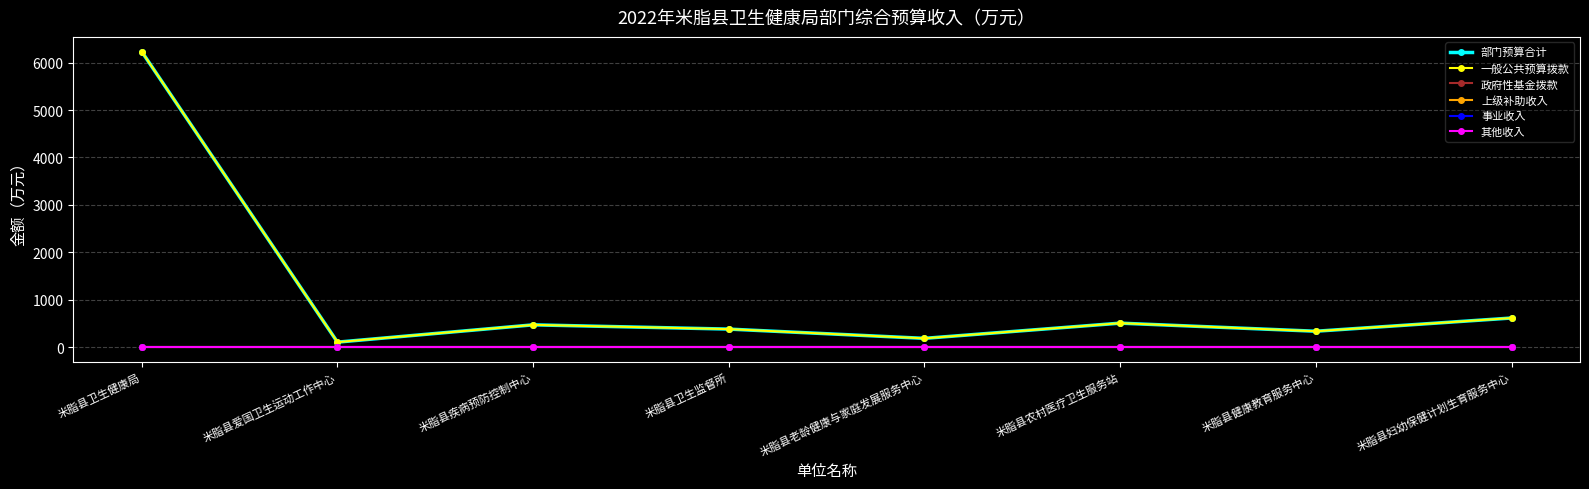

What is the spread (max minus min) of values at 米脂县卫生监督所?

379.5